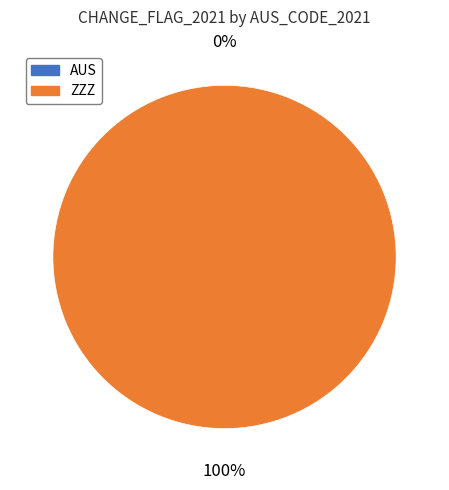

What is the change in value from AUS to ZZZ?

+1